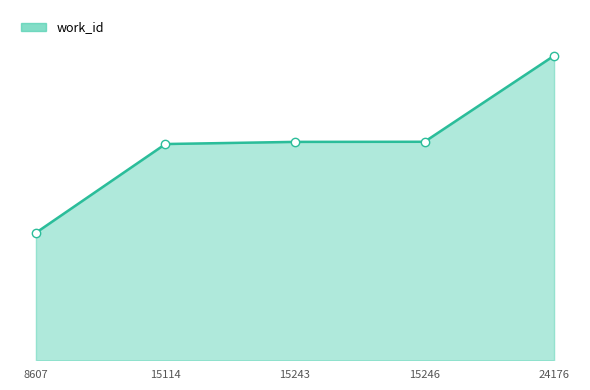

True or false: the data shows 11181 at 24176.

False